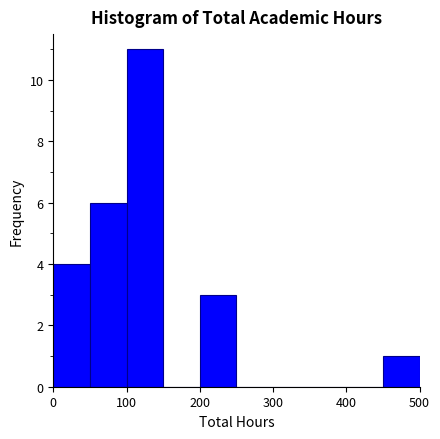

Reading left to right, list every bar in this chart as the range it spans on the x-axis followed by its height. The values are not printed on the chart, so give them approximately, as read against the axis.

0 to 50: 4
50 to 100: 6
100 to 150: 11
150 to 200: 0
200 to 250: 3
250 to 300: 0
300 to 350: 0
350 to 400: 0
400 to 450: 0
450 to 500: 1